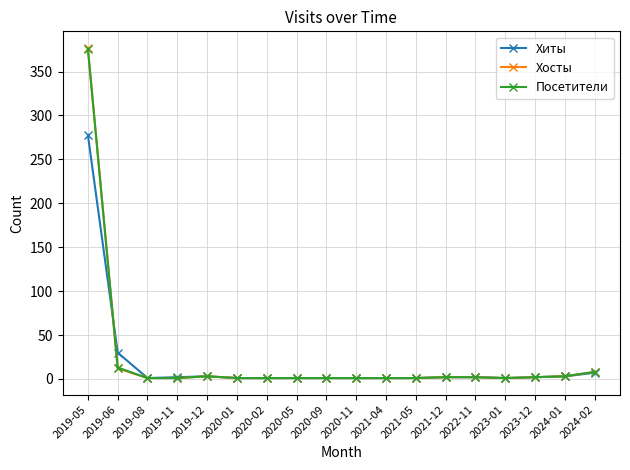

What position from the left is 2020-01?

6